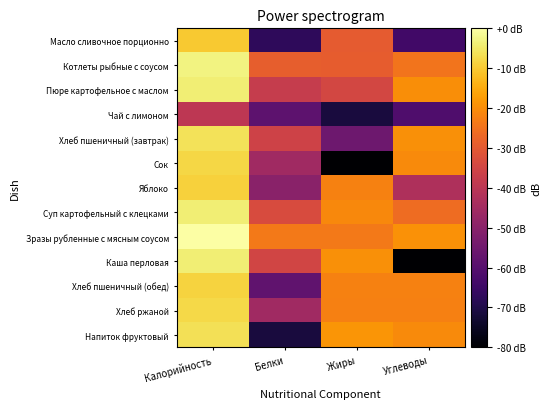

What is the difference between the highest and lowest values at Калорийность?

39.4